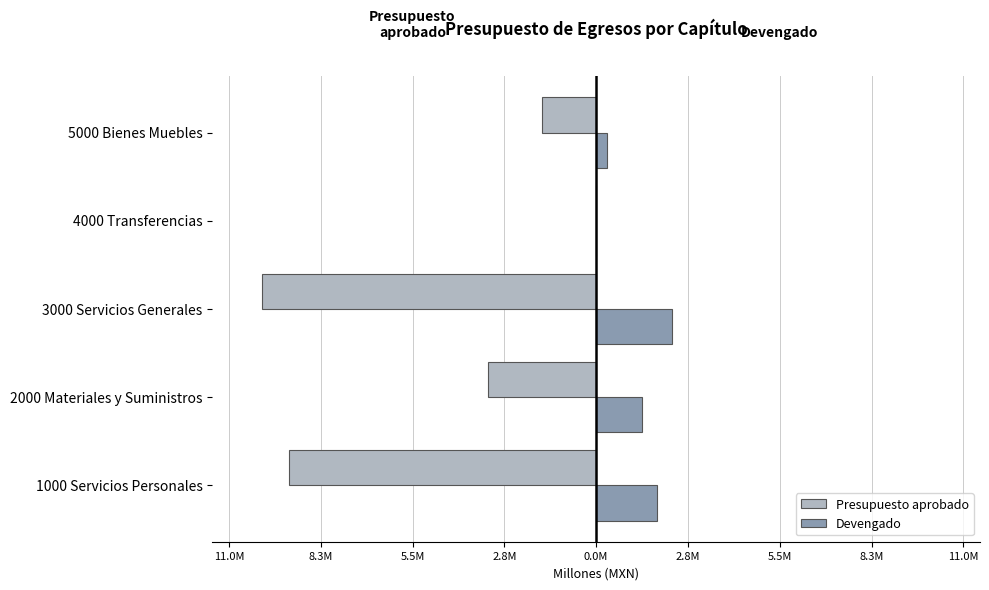

What are all the series names shown in the legend?

Presupuesto aprobado, Devengado